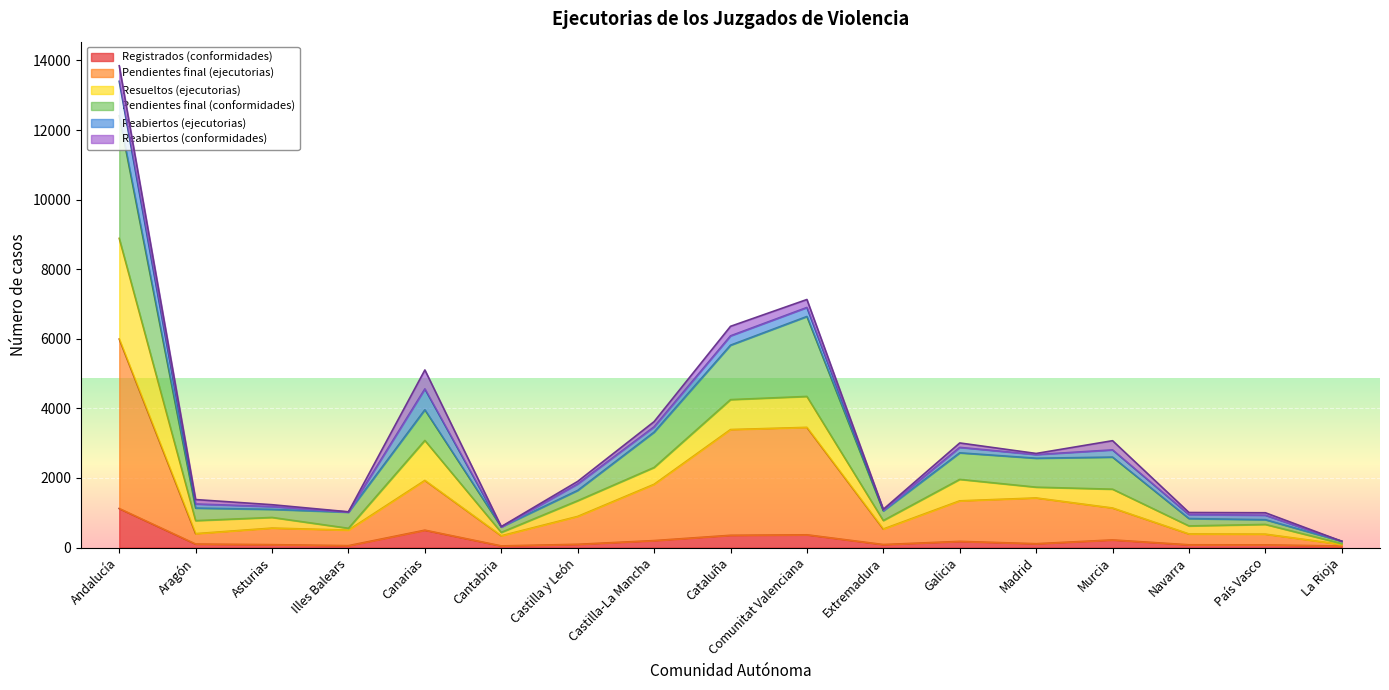

Which category has the highest value in the Registrados (conformidades) series?

Andalucía